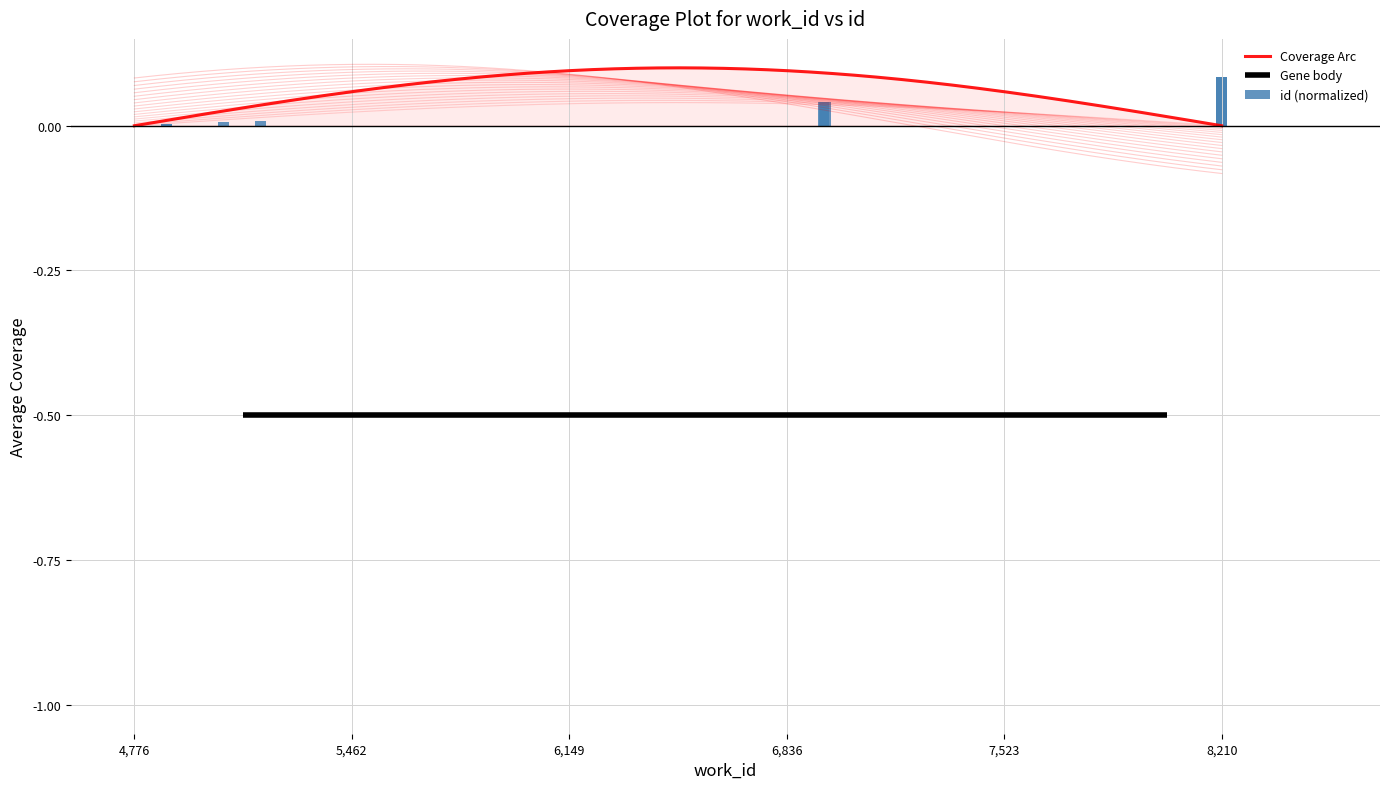

Reading left to right, extract all data points from this chart.

0.0	0.0	0.0	0.0	0.0	0.0	0.0	0.0	0.1	0.1